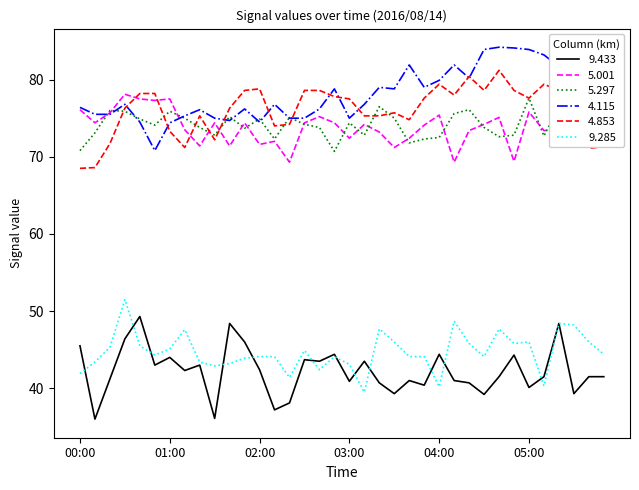

What is the maximum value shown in the chart?

84.2